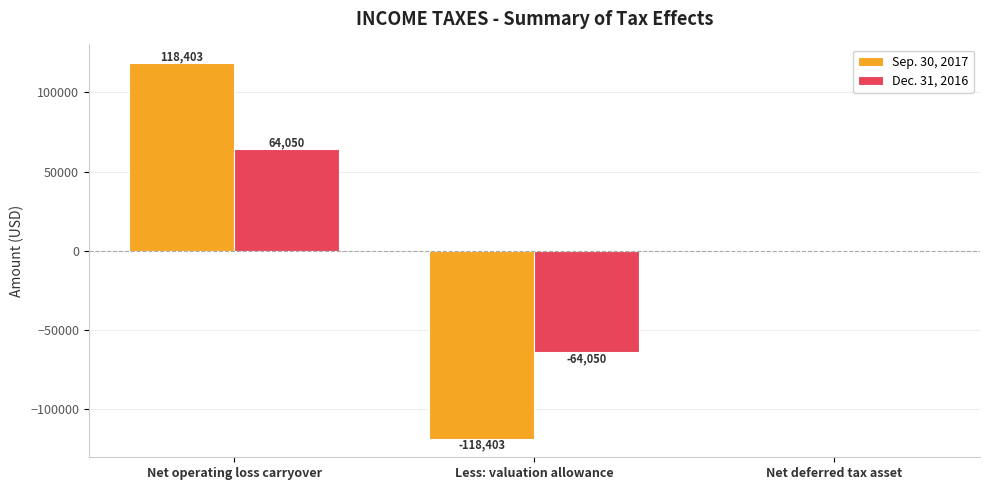

Which series has the widest spread of values?

Sep. 30, 2017